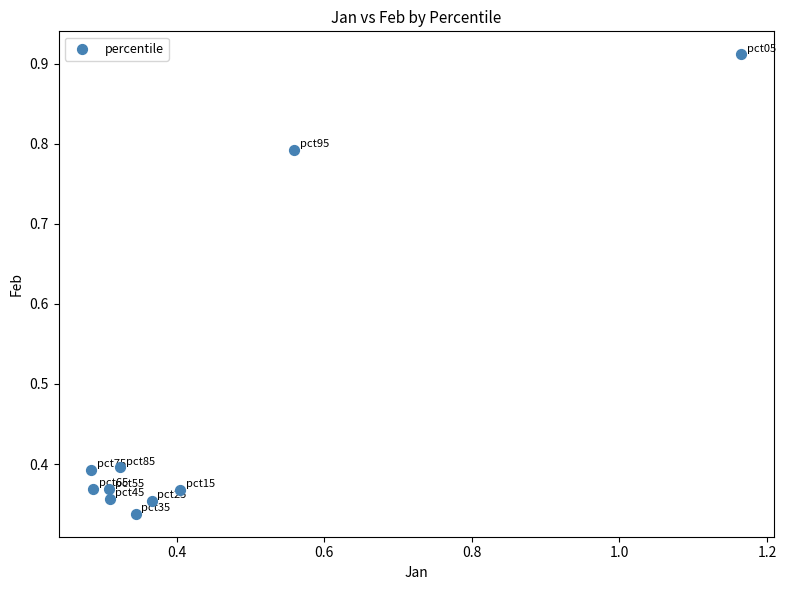

What is the average Y value?

0.5